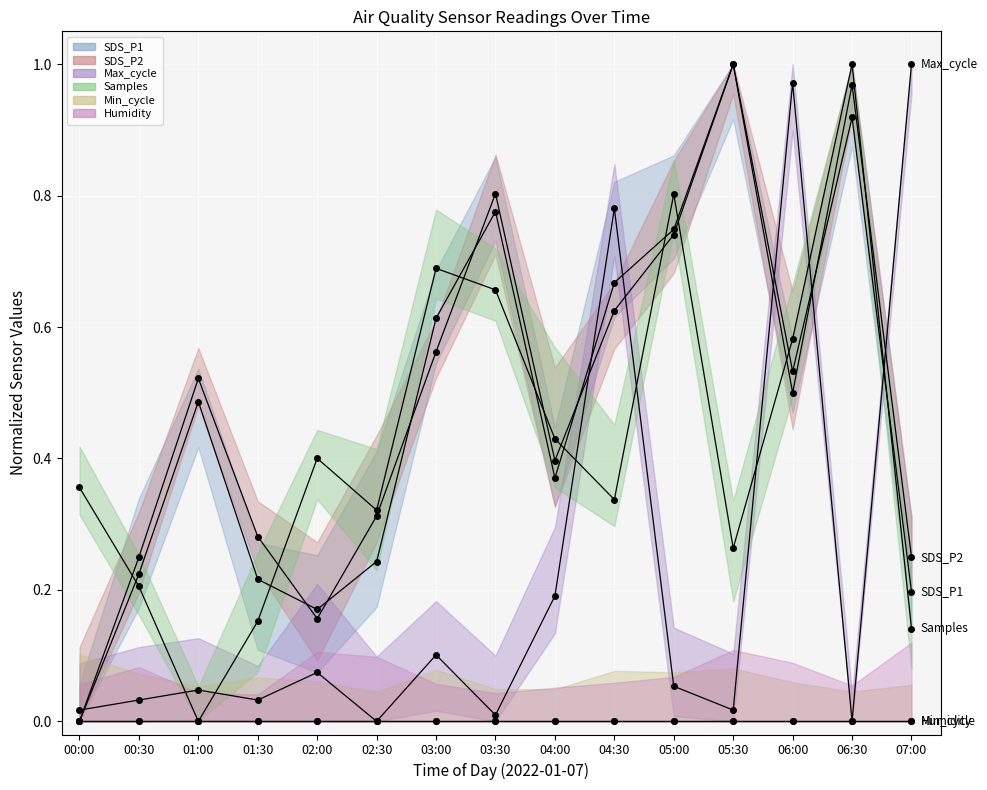

What is the sum of all SDS_P2 values?

7.4